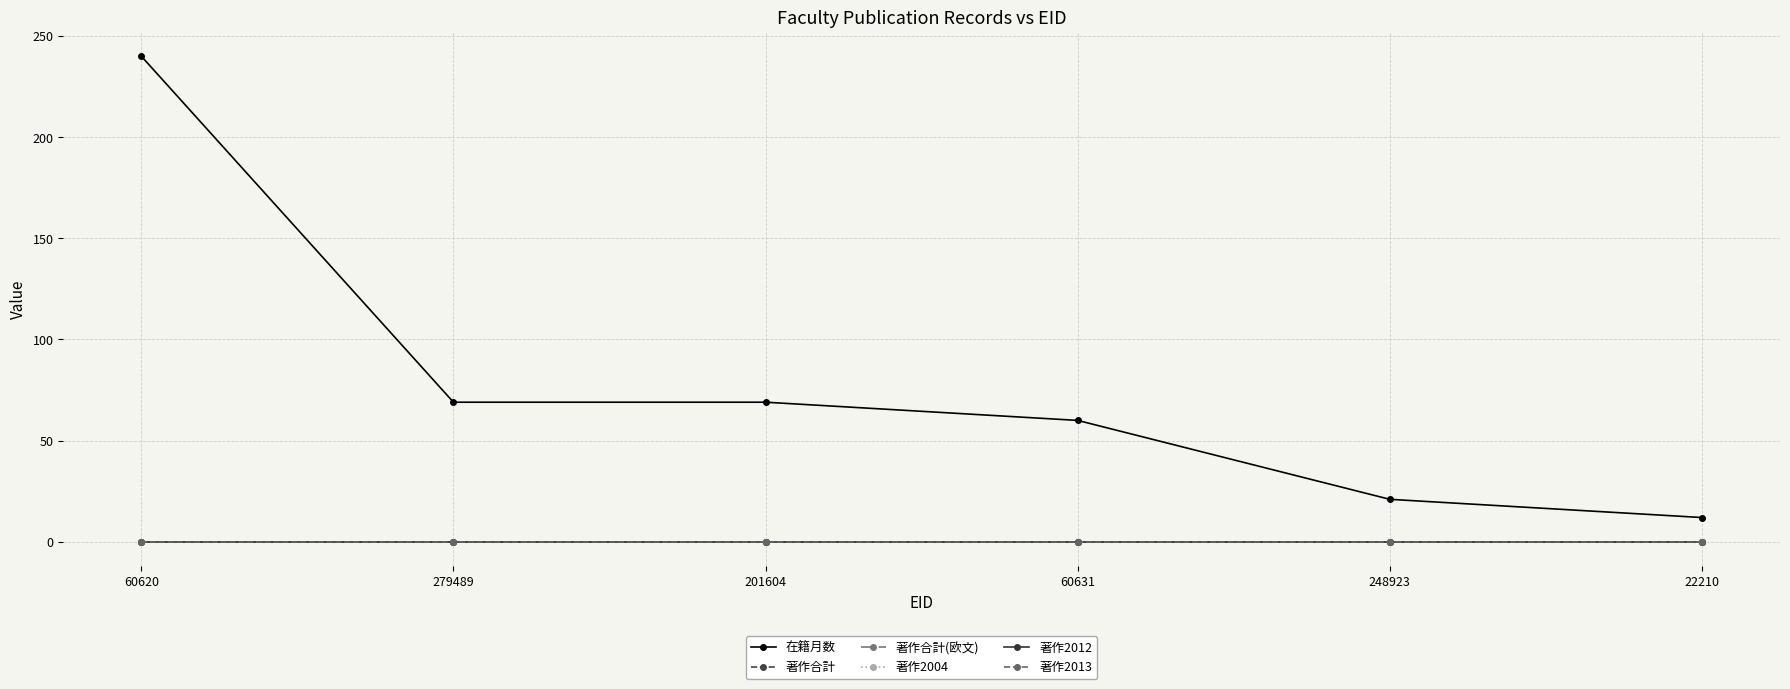

Does the chart have visible grid lines?

Yes